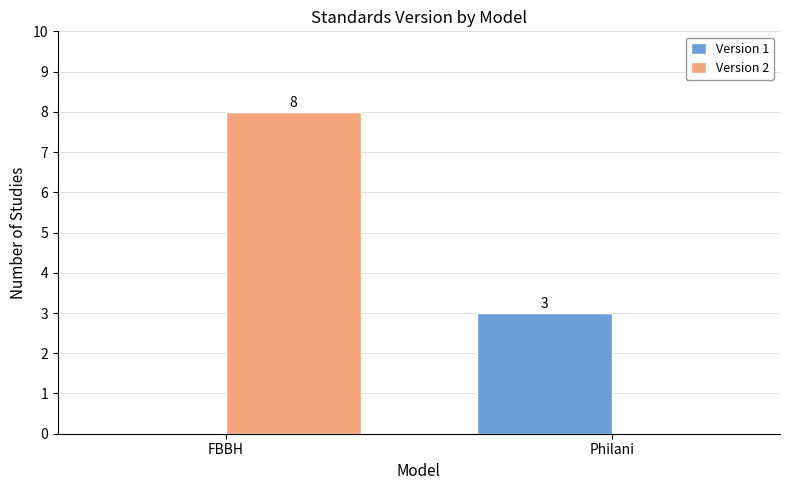

Which label corresponds to the largest value in the chart?

FBBH